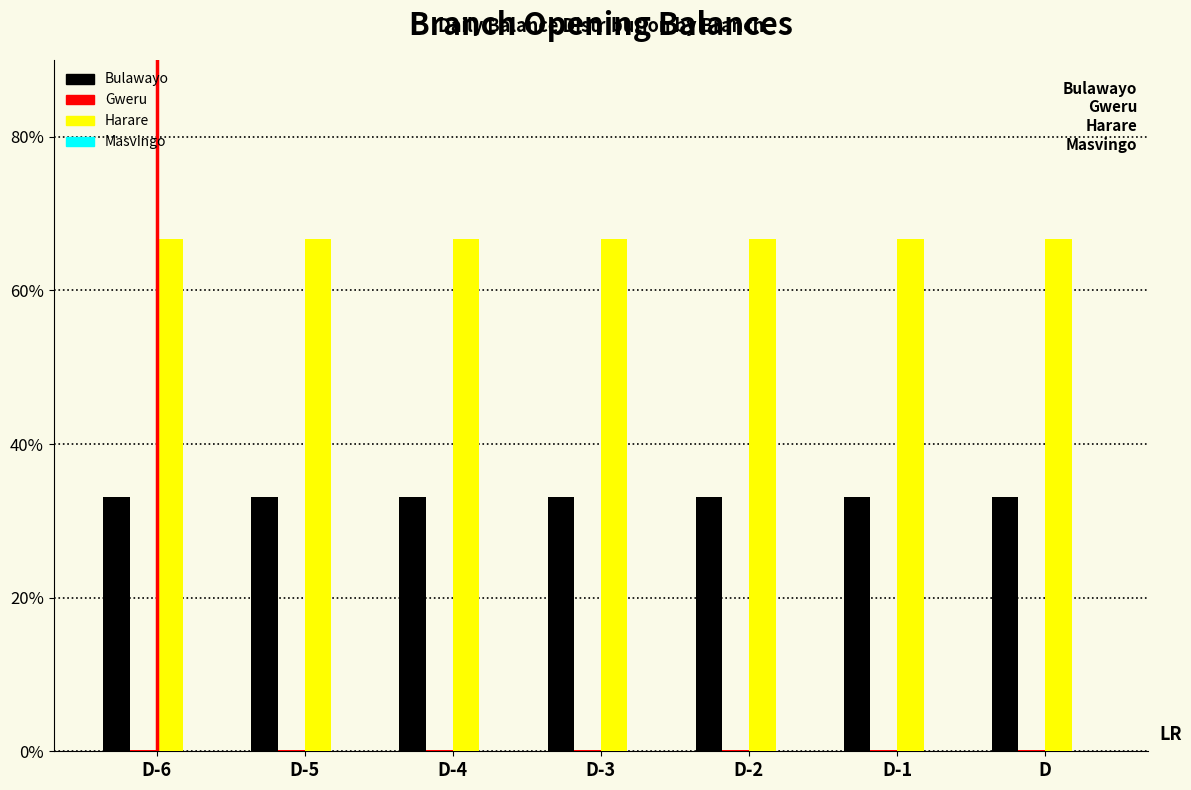

Which series has the largest total across all categories?

Harare